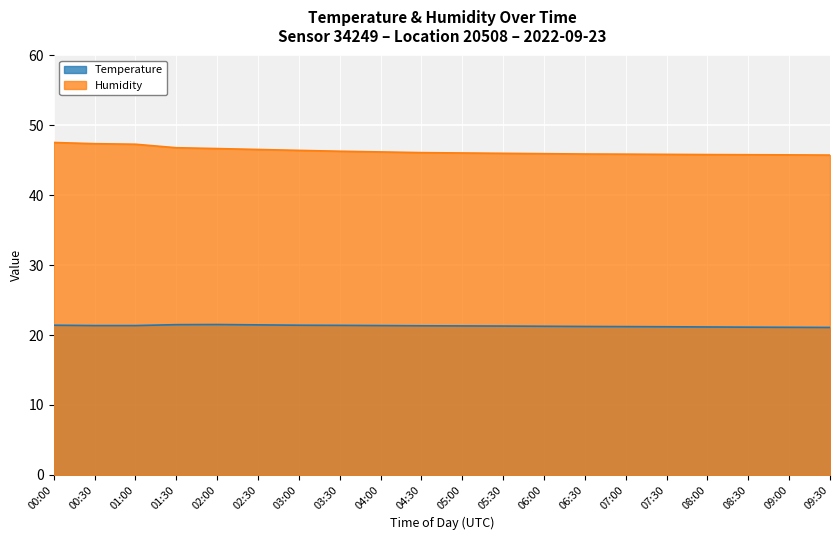

Which series has the widest spread of values?

Humidity